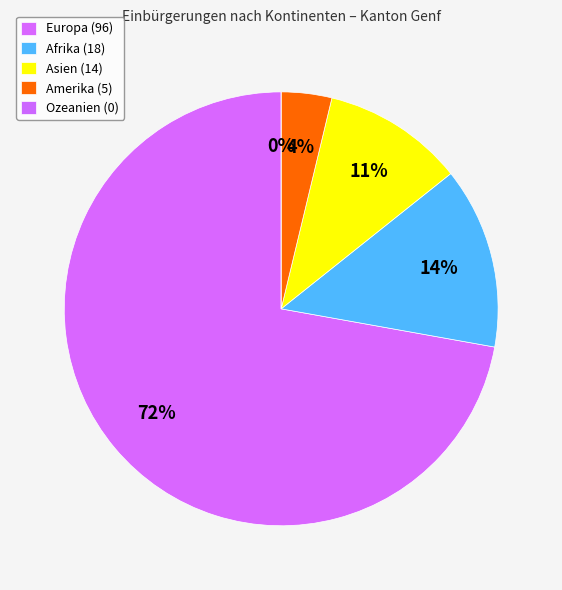

Count the number of slices in the pie.

5